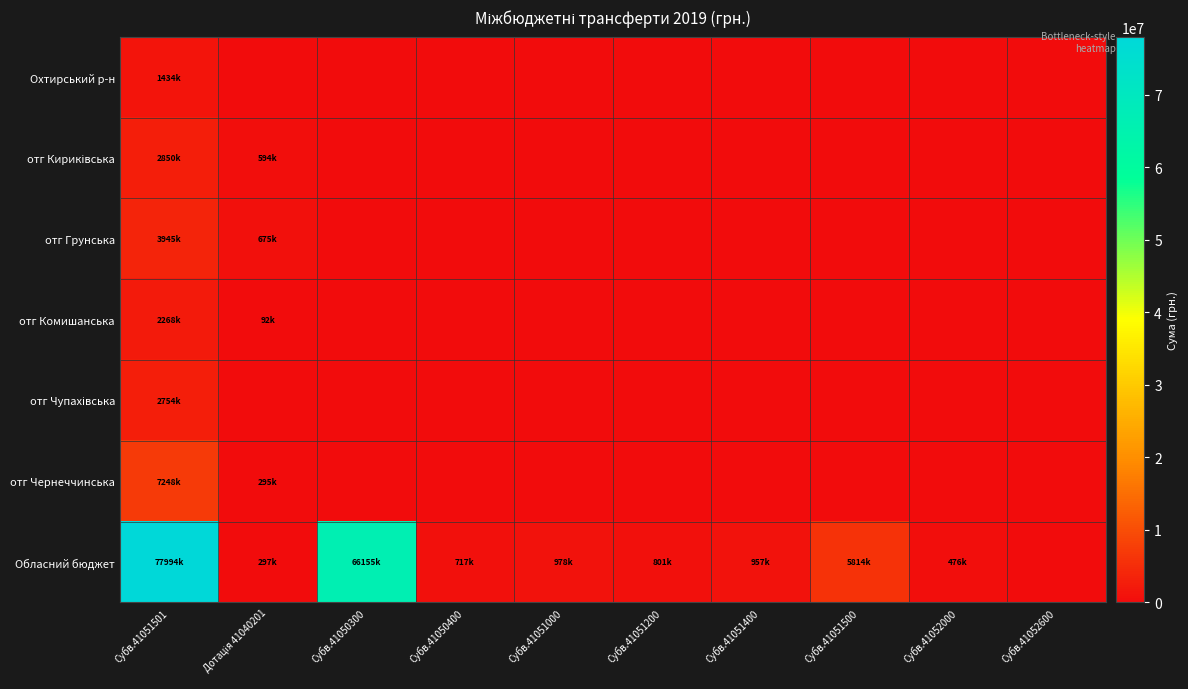

At how many categories does at least one series exceed 42744914?

2